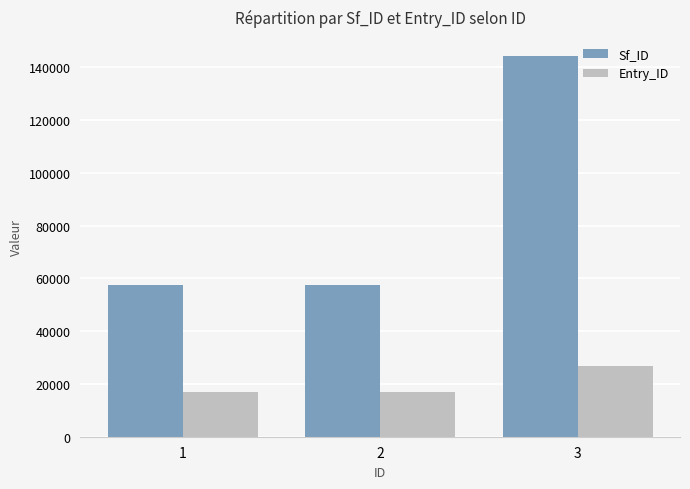

What is the minimum value for Sf_ID?

57661